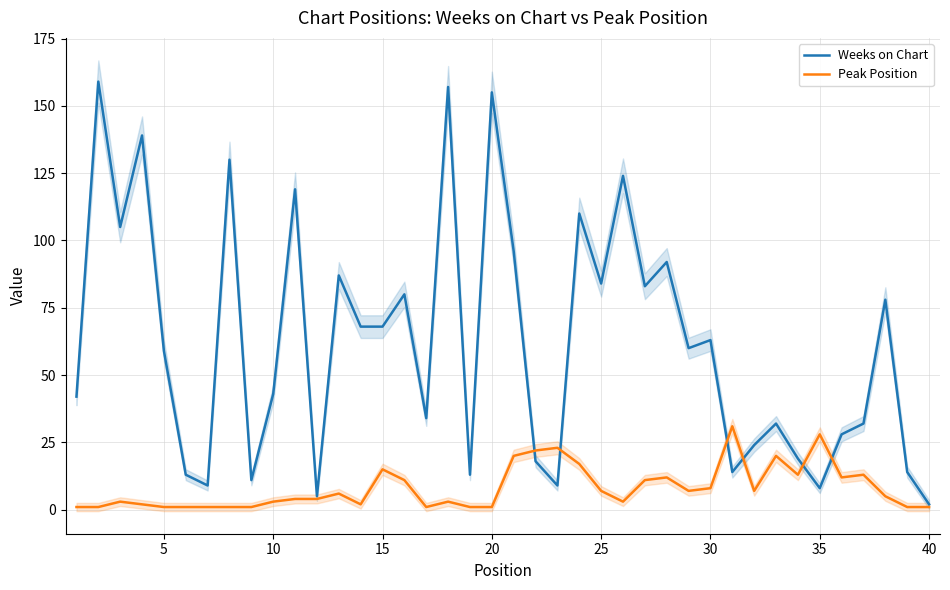

What are all the series names shown in the legend?

Weeks on Chart, Peak Position